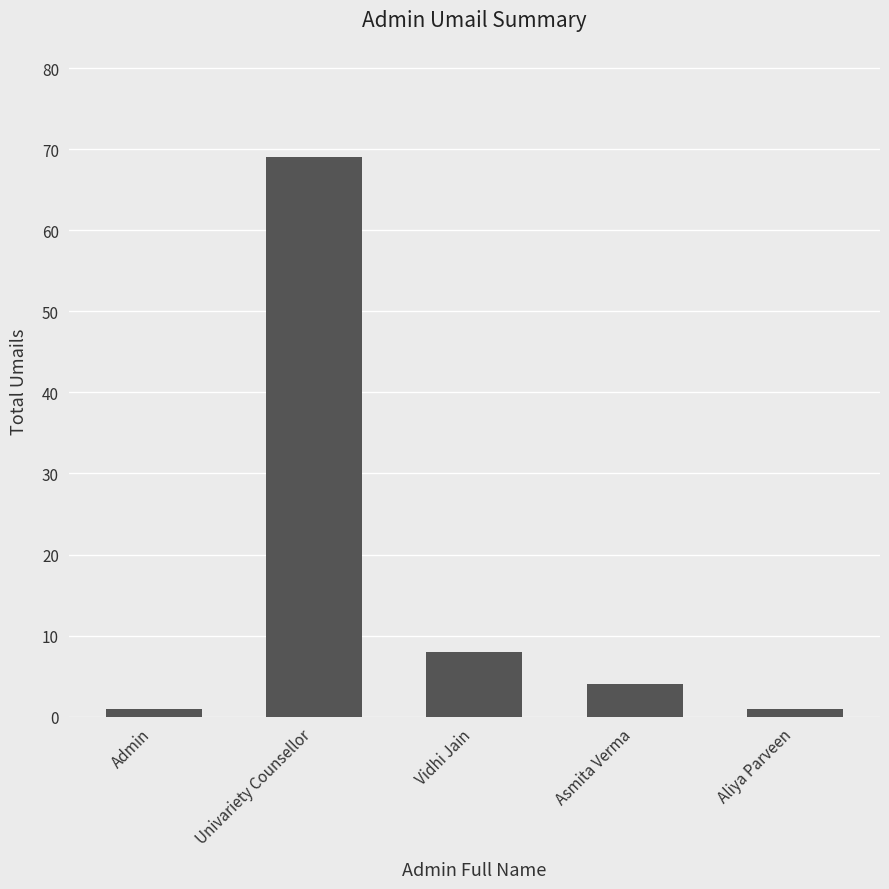

What is the difference between the values at Aliya Parveen and Asmita Verma?

3